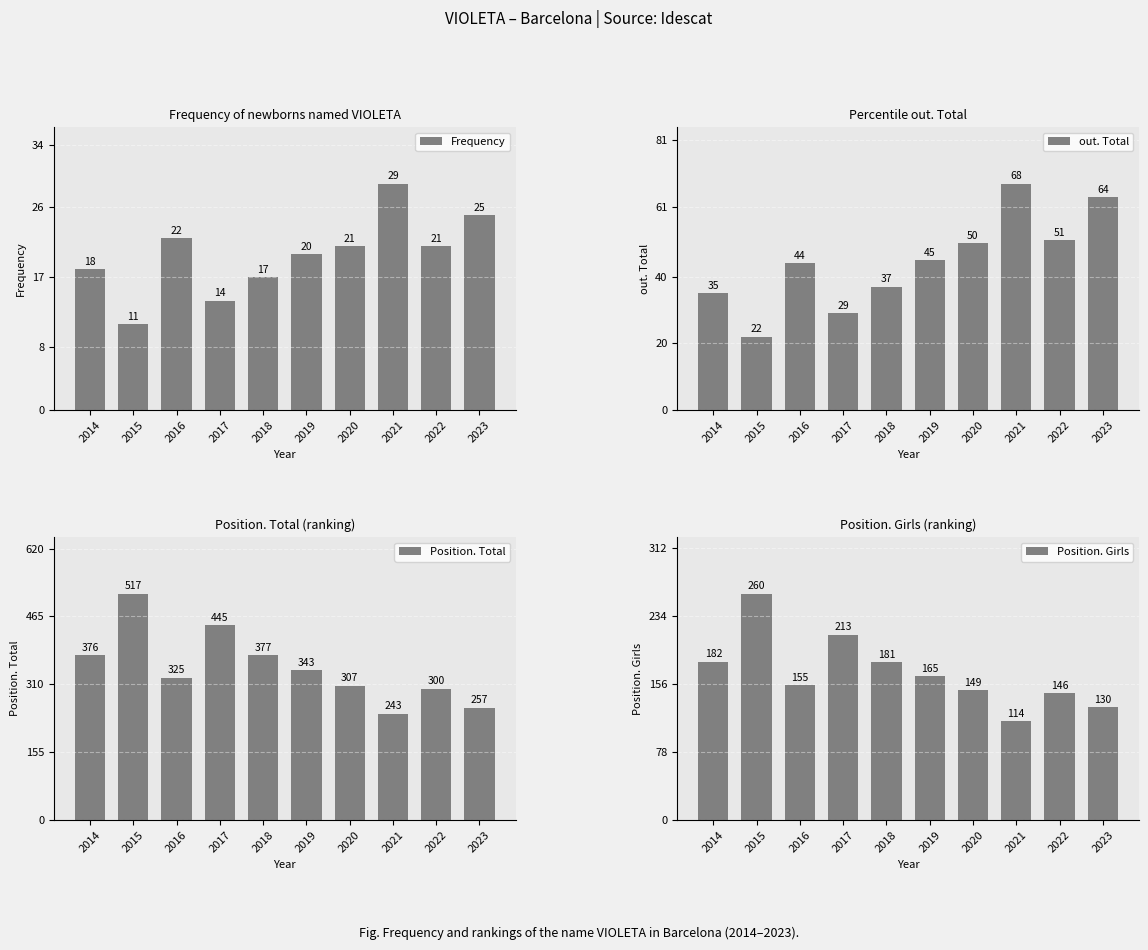

How many bars are there in total?

40